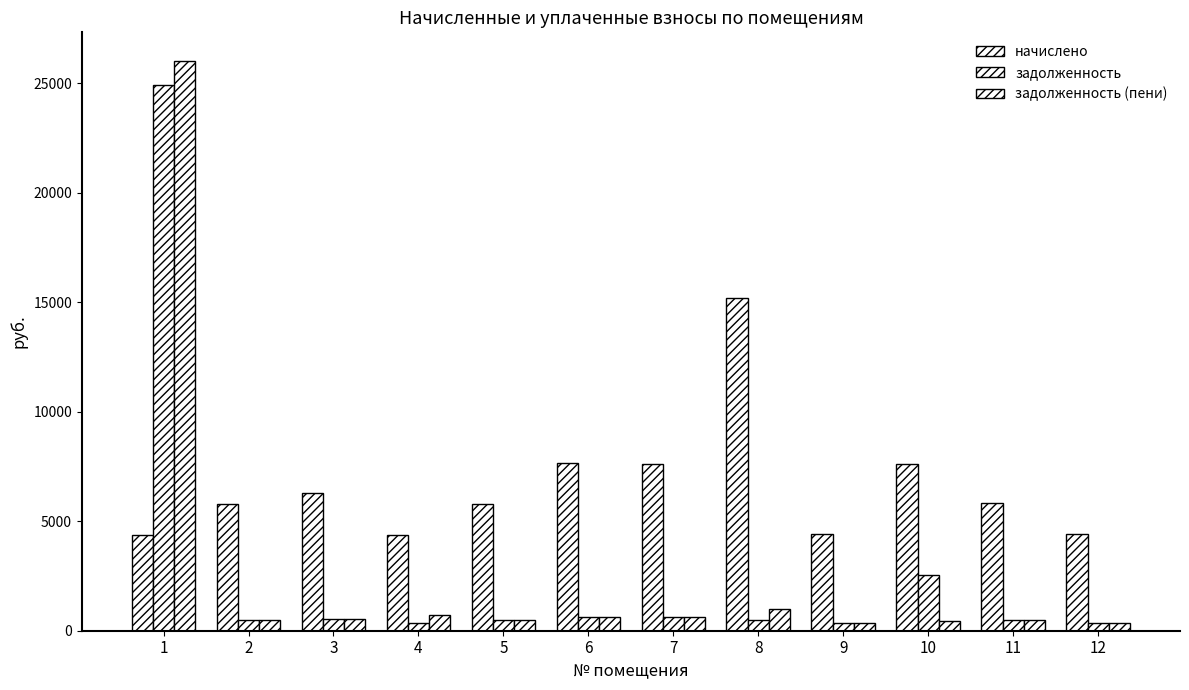

At 3, list the series in order from largest to smallest.

начислено, задолженность, задолженность (пени)